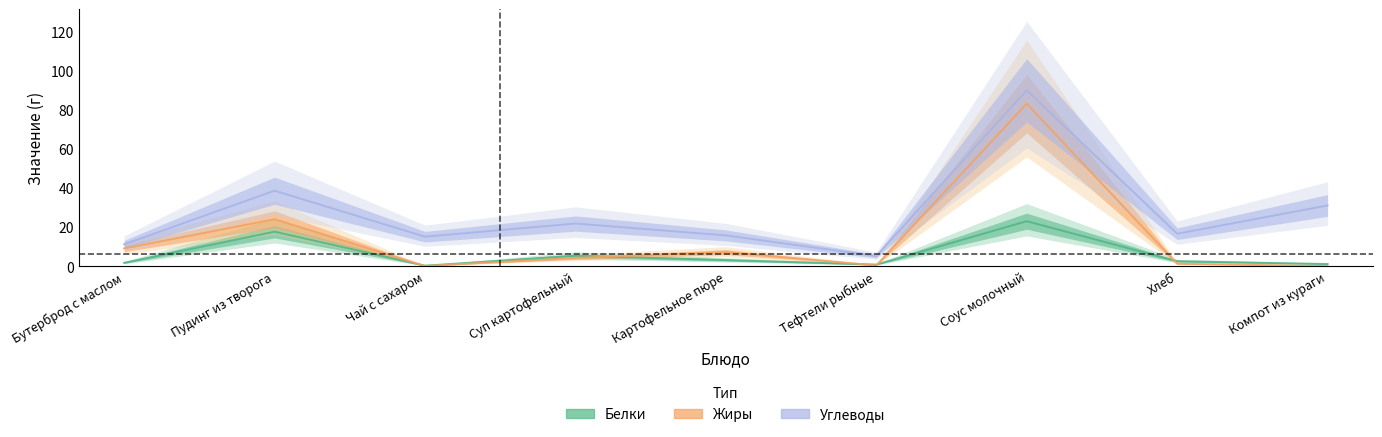

Rank the series by their average value, from highest to lowest.

Углеводы, Жиры, Белки